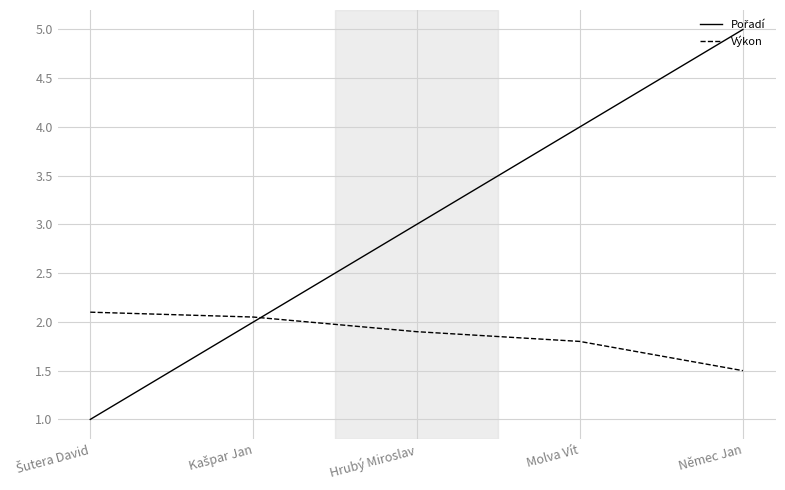

What is the difference between the highest and lowest values at Němec Jan?

3.5